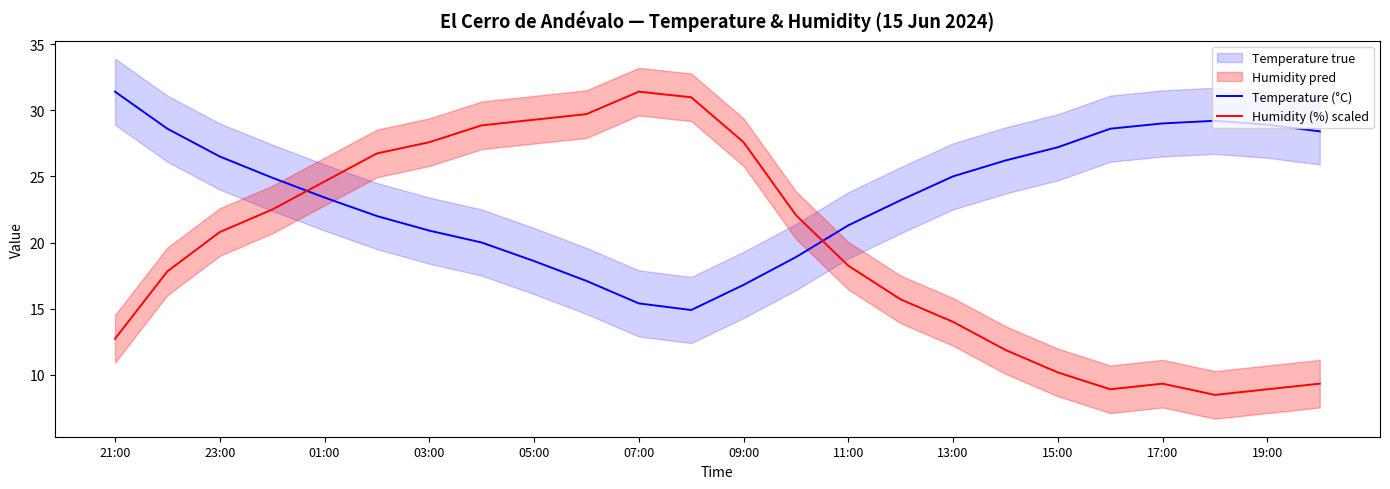

What is the highest value of the Humidity (%) scaled series?

31.4